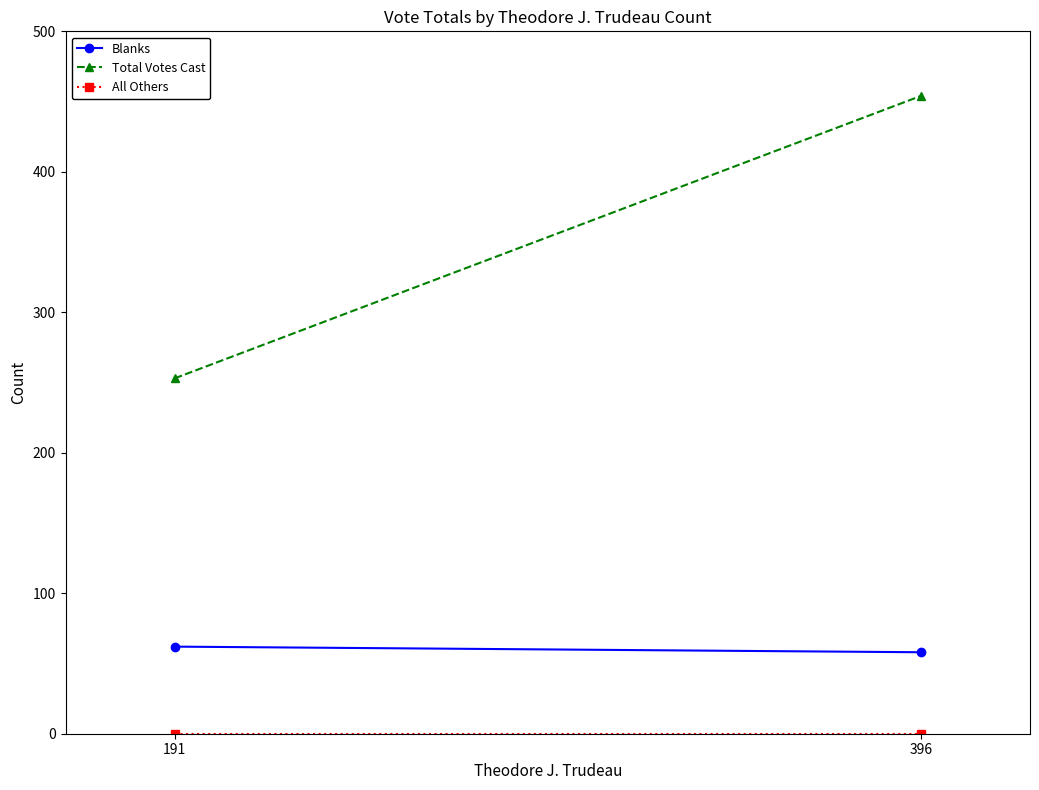

What is the difference between the maximum and minimum values in the Total Votes Cast series?

201